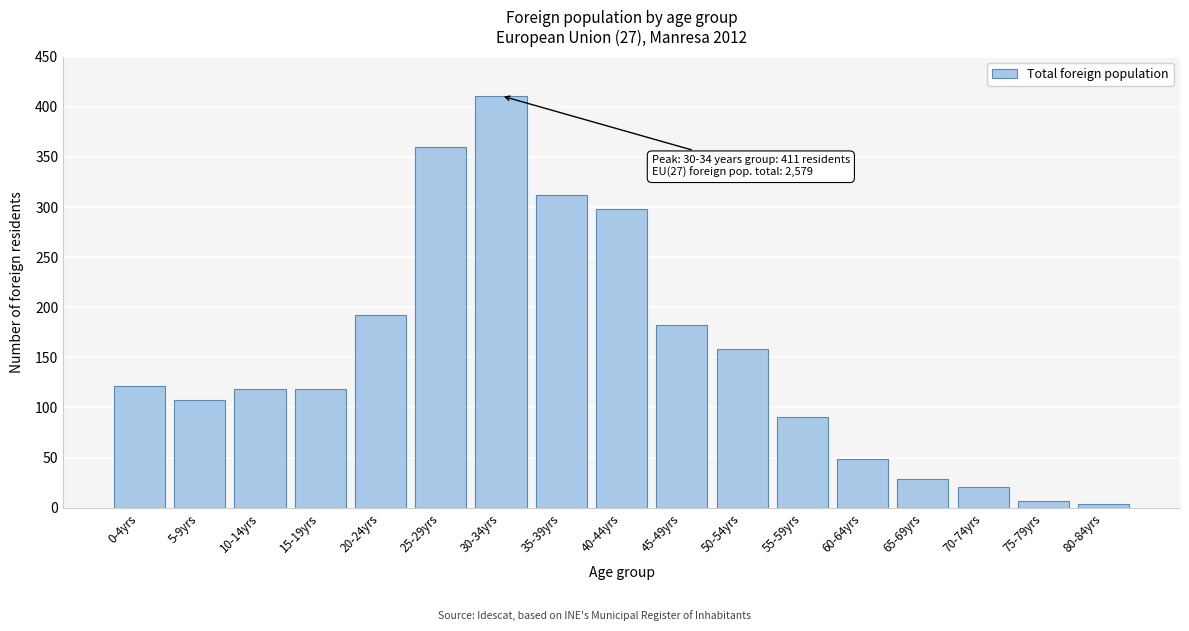

Reading right to left, what are all the values shown in this chart?

4	7	21	29	49	90	158	182	298	312	411	360	192	118	118	107	121